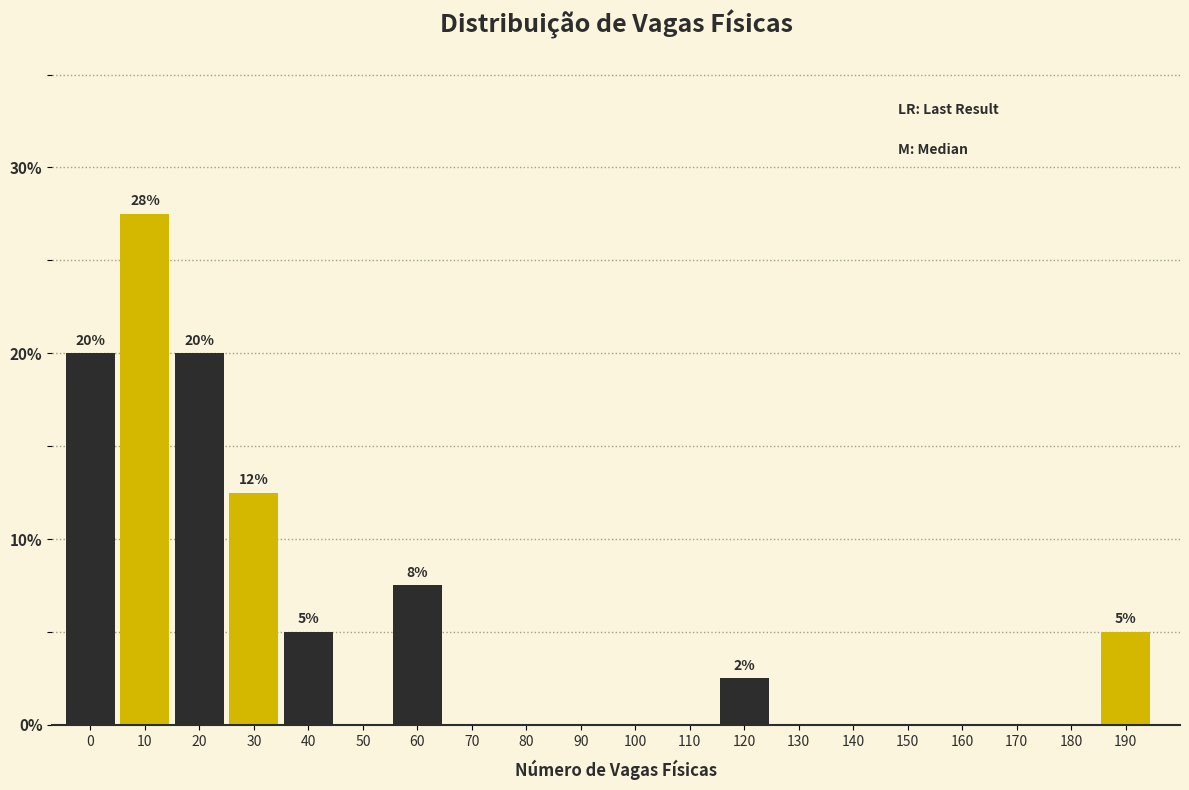

Reading right to left, list all the values displayed in this chart.

190=5.0	180=0.0	170=0.0	160=0.0	150=0.0	140=0.0	130=0.0	120=2.5	110=0.0	100=0.0	90=0.0	80=0.0	70=0.0	60=7.5	50=0.0	40=5.0	30=12.5	20=20.0	10=27.5	0=20.0